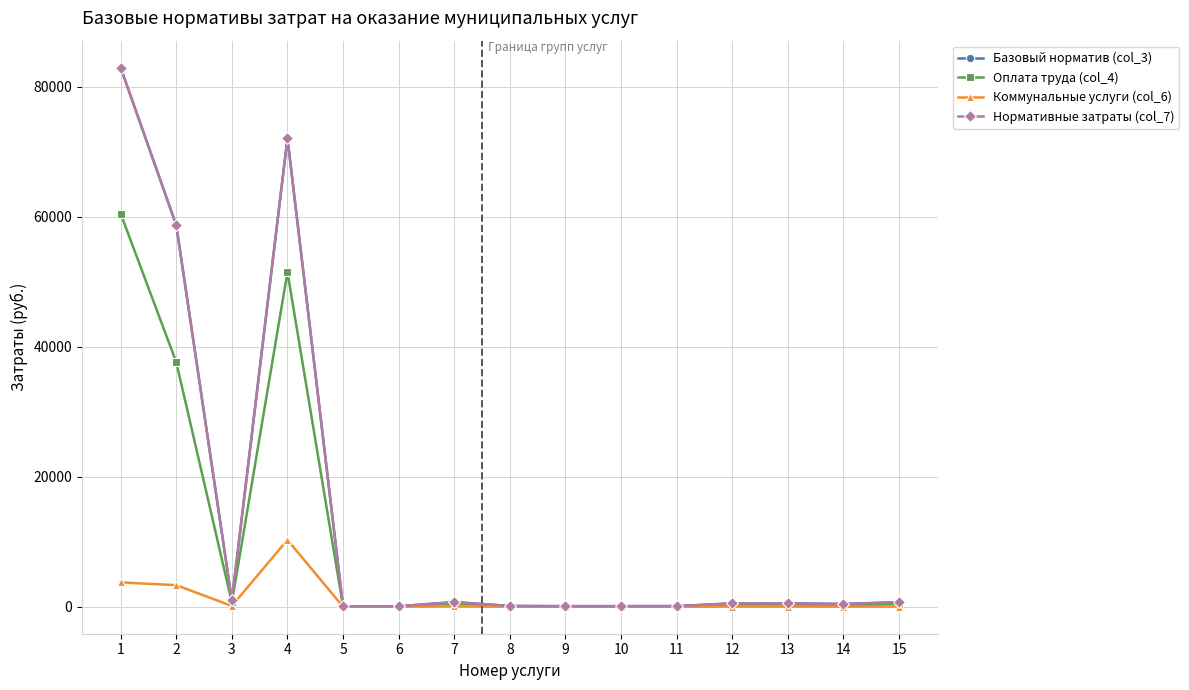

Rank the categories by Оплата труда (col_4) value from highest to lowest.

1, 4, 2, 3, 7, 15, 13, 12, 14, 8, 11, 10, 9, 6, 5